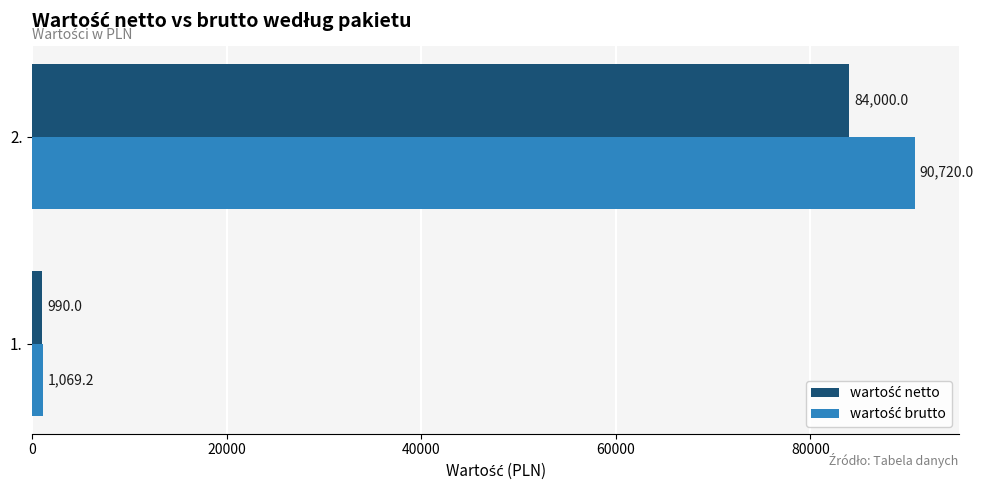

What is the spread (max minus min) of values at 2.?

6720.0